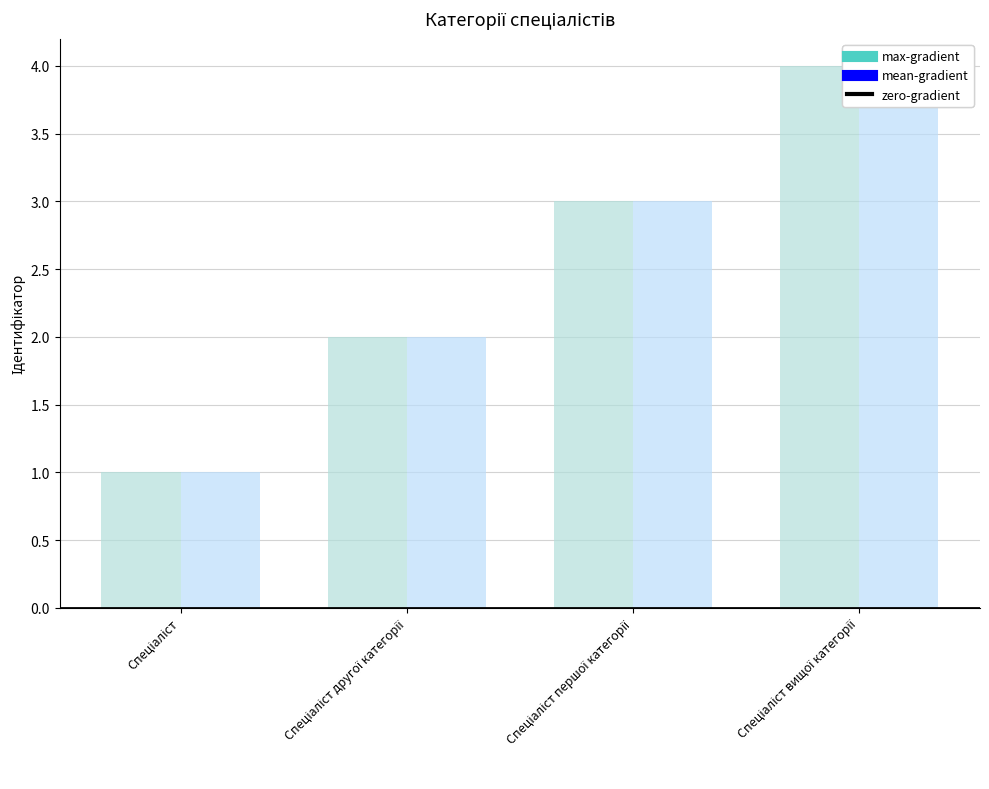

What is the maximum value shown in the chart?

4